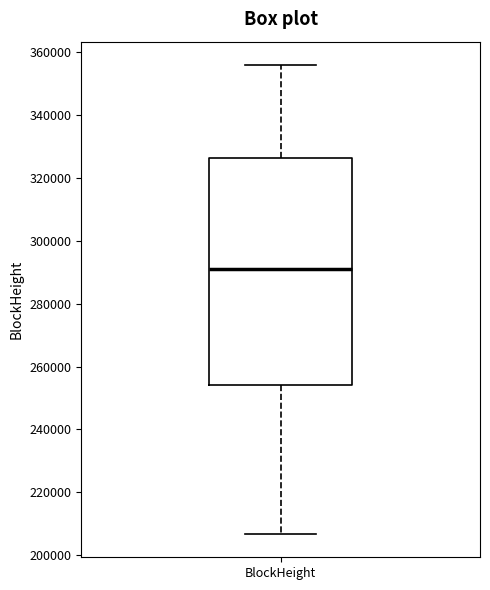

Read this box plot against the y-axis: the position of the median line, the range covered by the box, and the ends of both whiskers. The values are not printed on the chart, so give them approximately, as read against the axis.

median 290000, box 254000 to 326000, whiskers 206000 to 356000